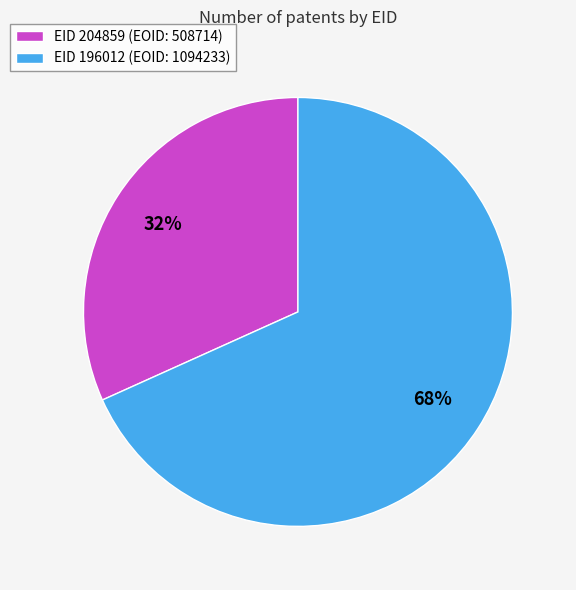

What percentage is the EID 196012 (EOID: 1094233) slice, to the nearest percent?

68%